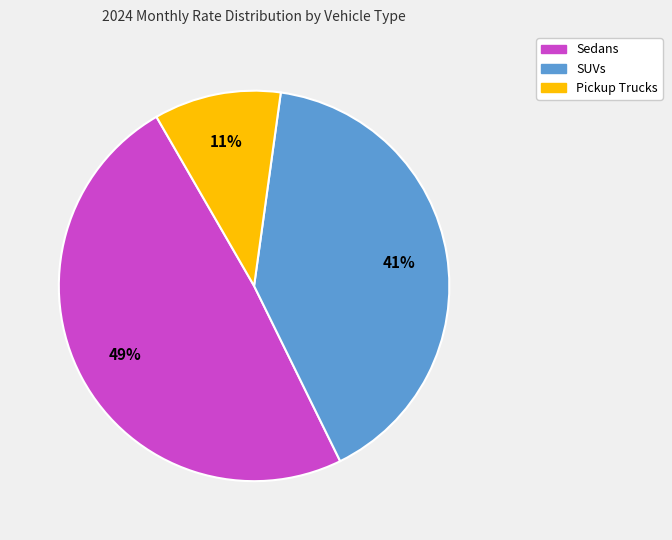

To the nearest percent, what is the difference between the largest and smallest slice percentages?

38%